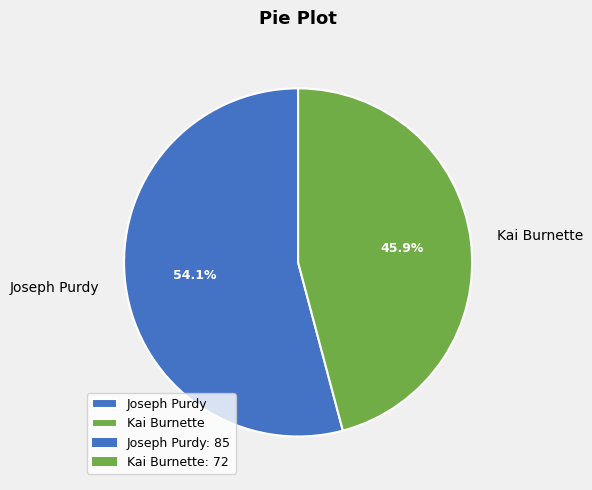

To the nearest percent, what is the combined percentage of Joseph Purdy and Kai Burnette?

100%